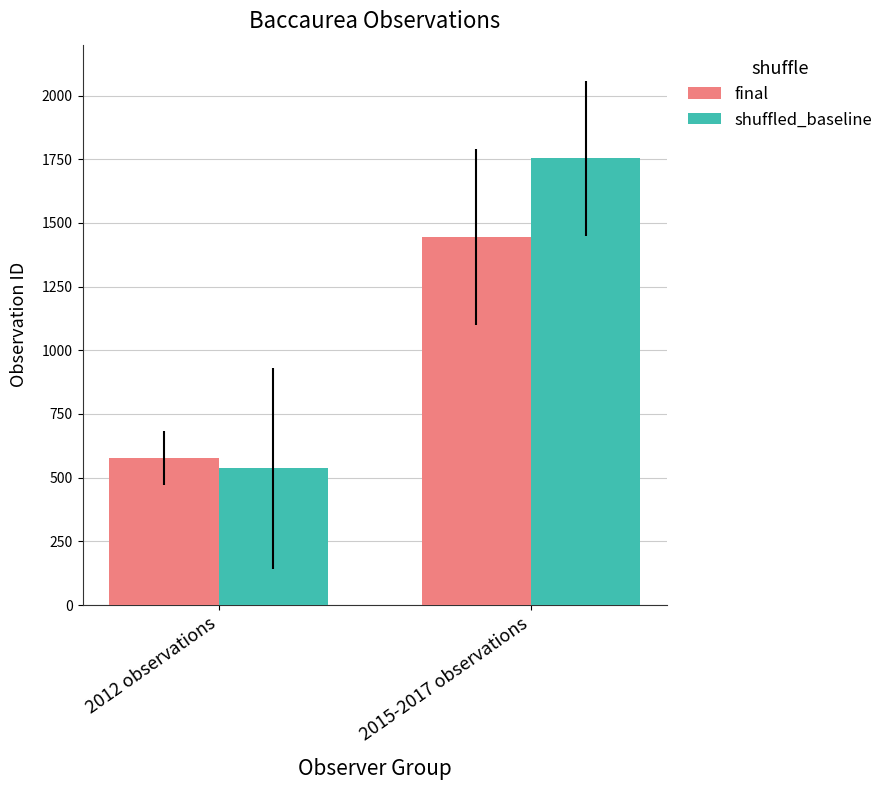

At which category is the sum across all series the highest?

2015-2017 observations